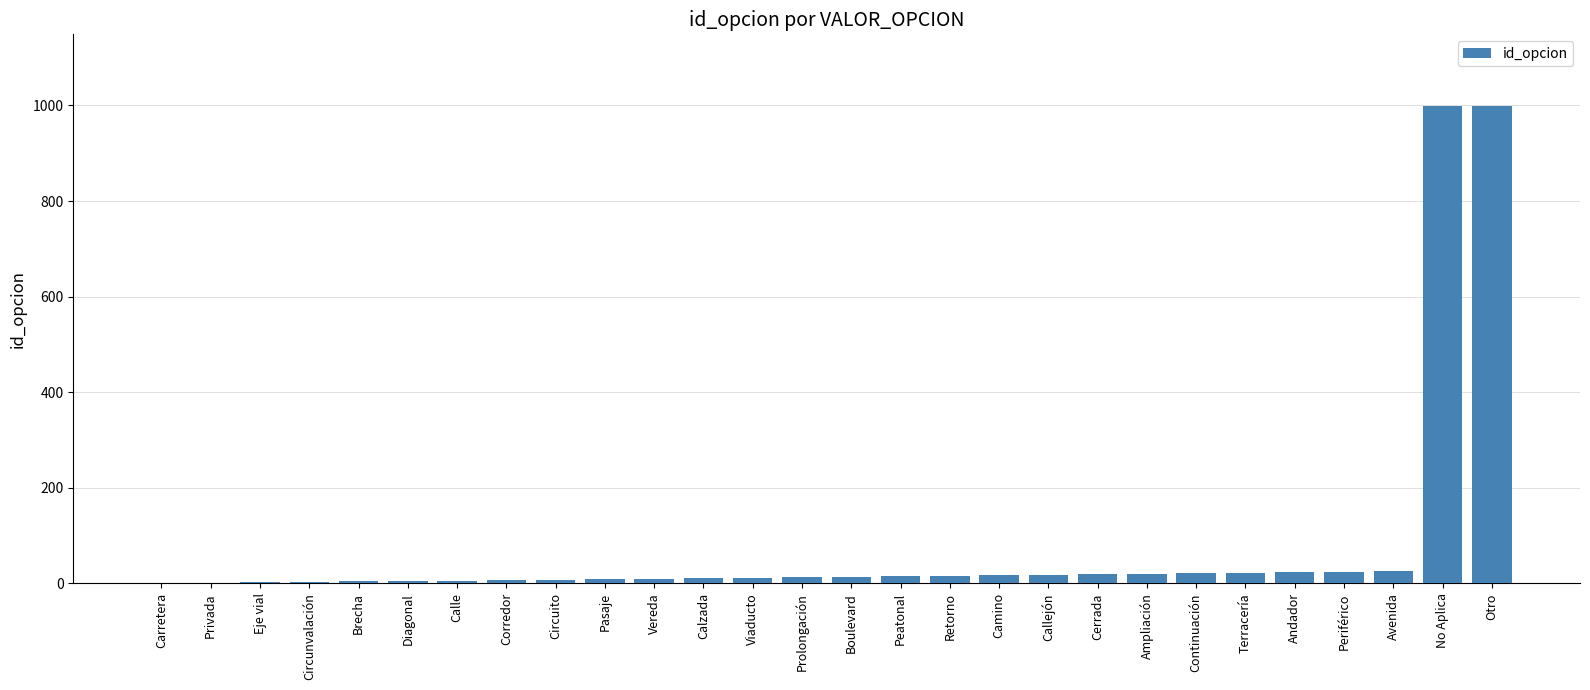

Is it true that the value at No Aplica is 491?

False